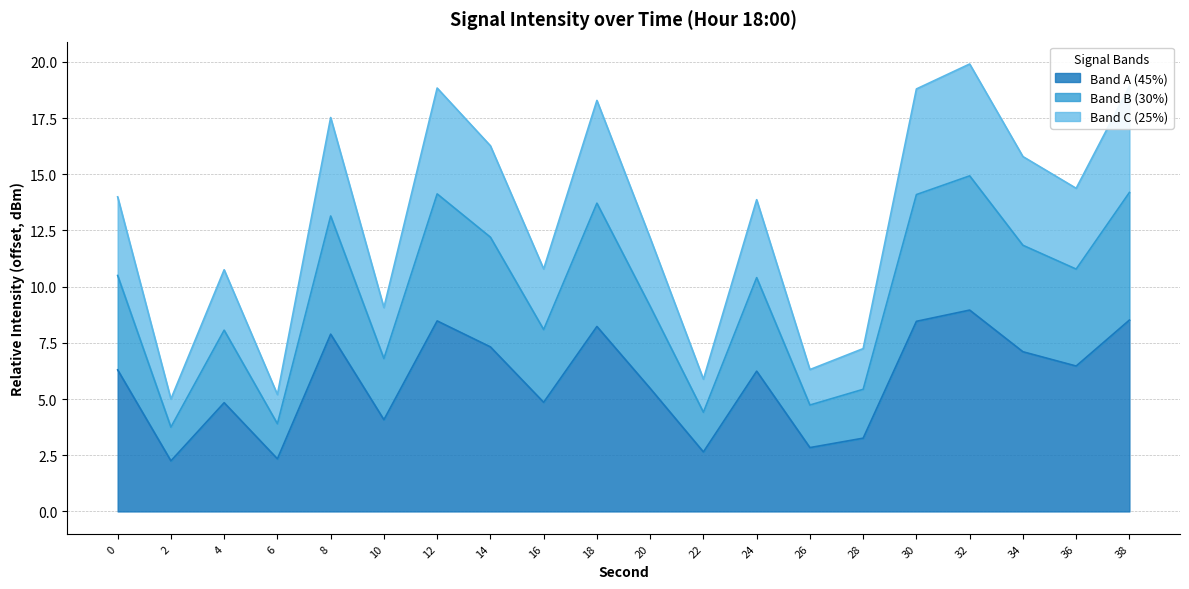

Where is the first local maximum?

4